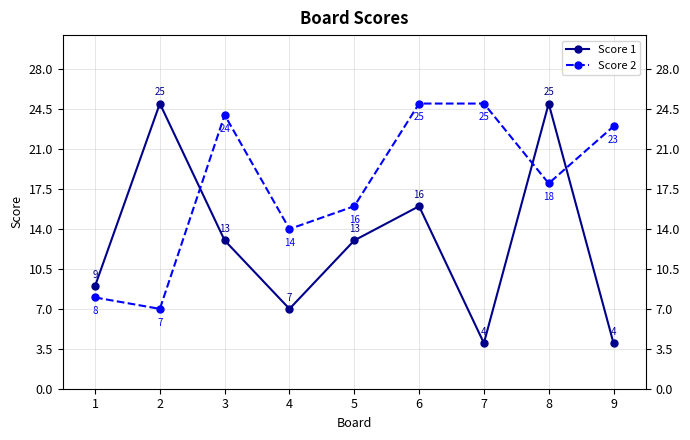

Does the chart display data point markers on the line(s)?

Yes